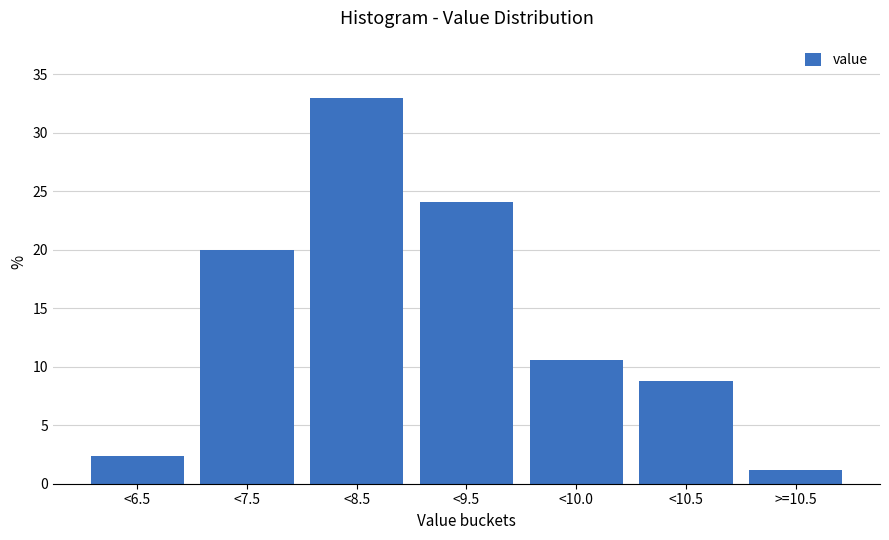

Reading left to right, transcribe all the data shown in this chart.

2.4	20.0	32.9	24.1	10.6	8.8	1.2